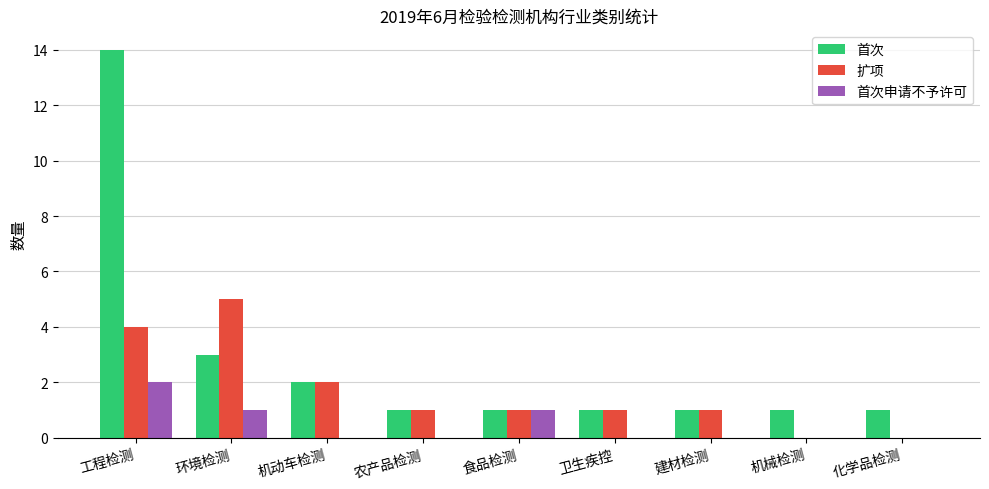

Which series has the widest spread of values?

首次